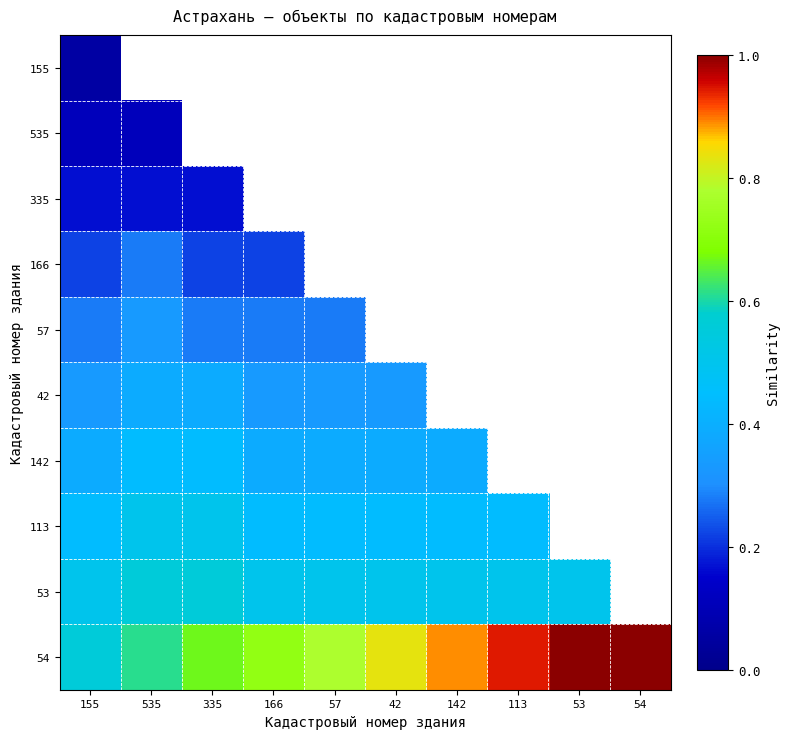

What is the maximum value shown in the chart?

1.0